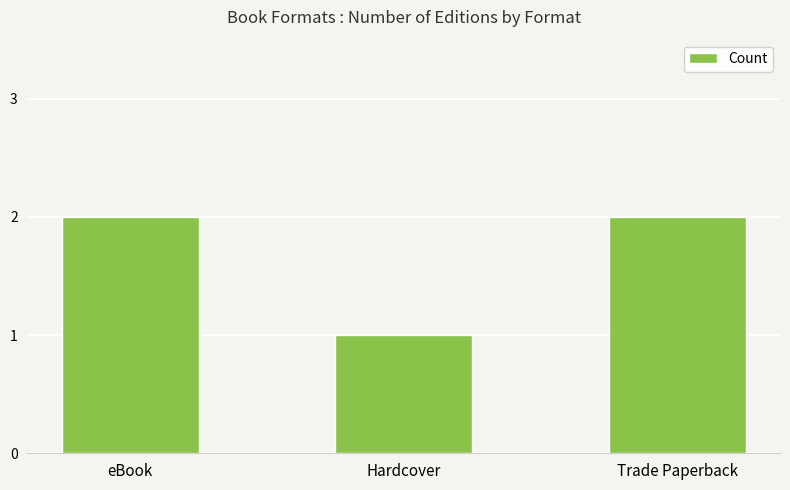

At which category does the chart reach its minimum across all series?

Hardcover